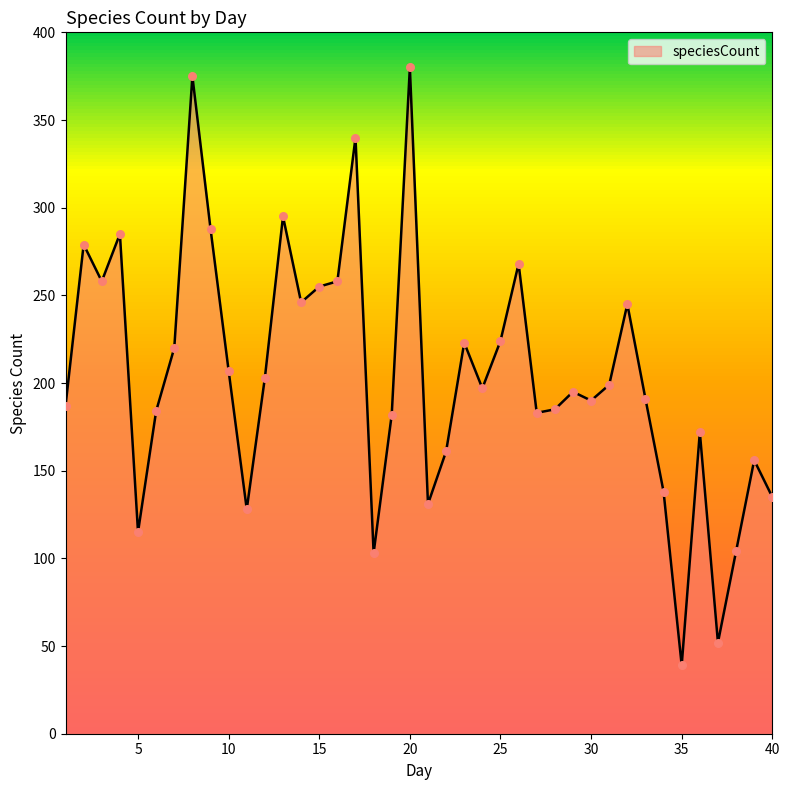

What is the smallest value displayed?

39